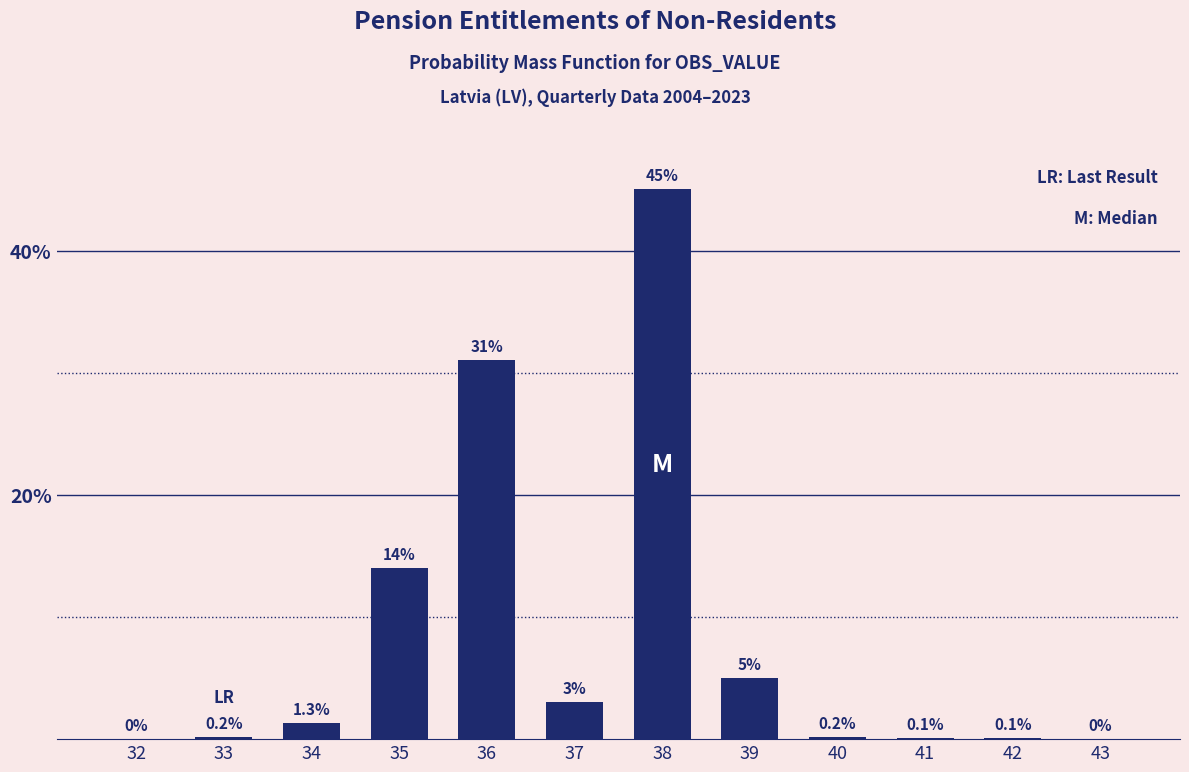

Reading right to left, transcribe all the data shown in this chart.

43=0.0	42=0.1	41=0.1	40=0.2	39=5.0	38=45.0	37=3.0	36=31.0	35=14.0	34=1.3	33=0.2	32=0.0